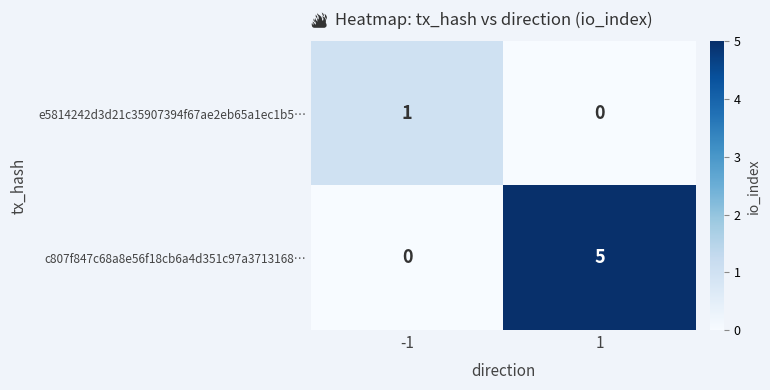

What is the sum of all c807f847c68a8e56f18cb6a4d351c97a3713168… values?

5